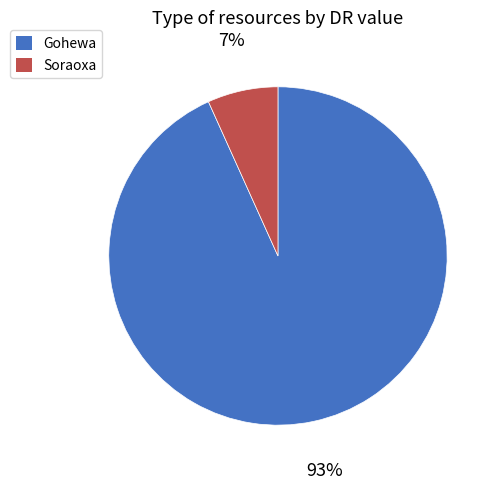

True or false: Gohewa accounts for 83% of the total.

False